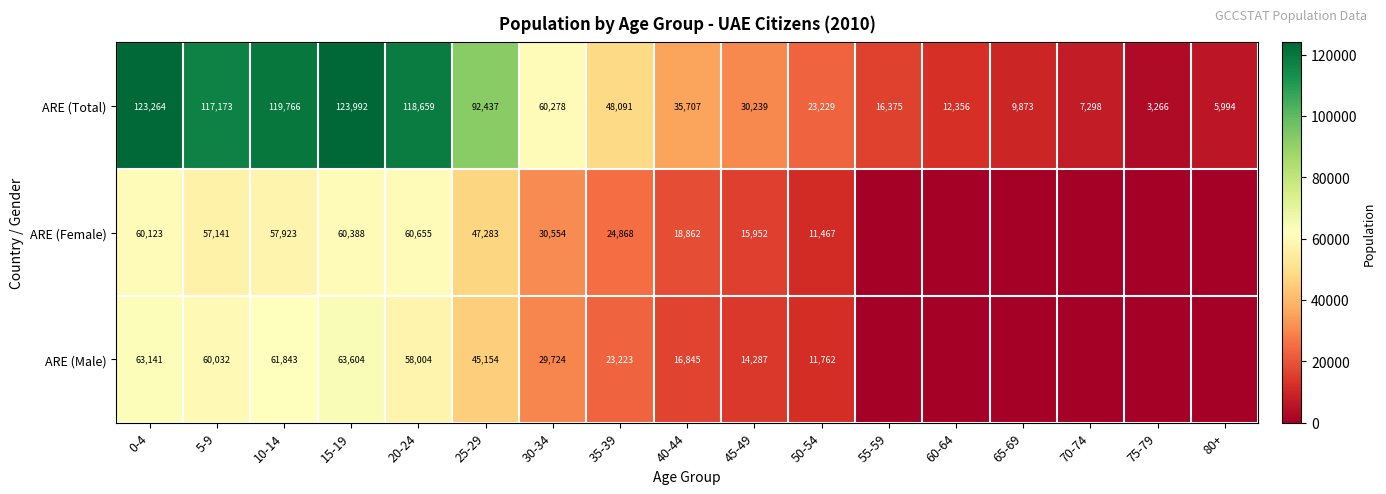

How many series are shown in this chart?

3